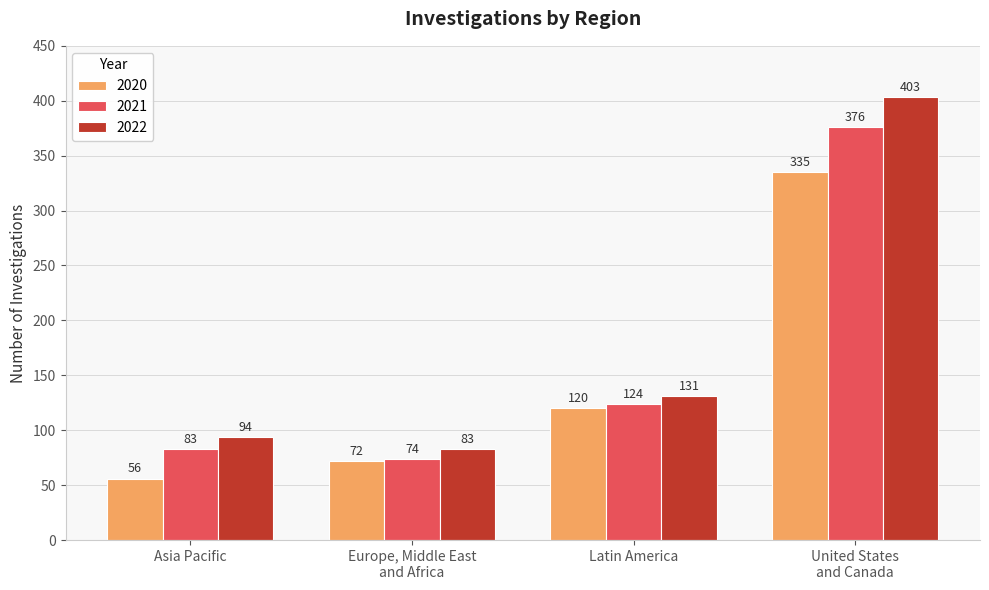

List the labels in order of 2020 value, largest first.

United States
and Canada, Latin America, Europe, Middle East
and Africa, Asia Pacific